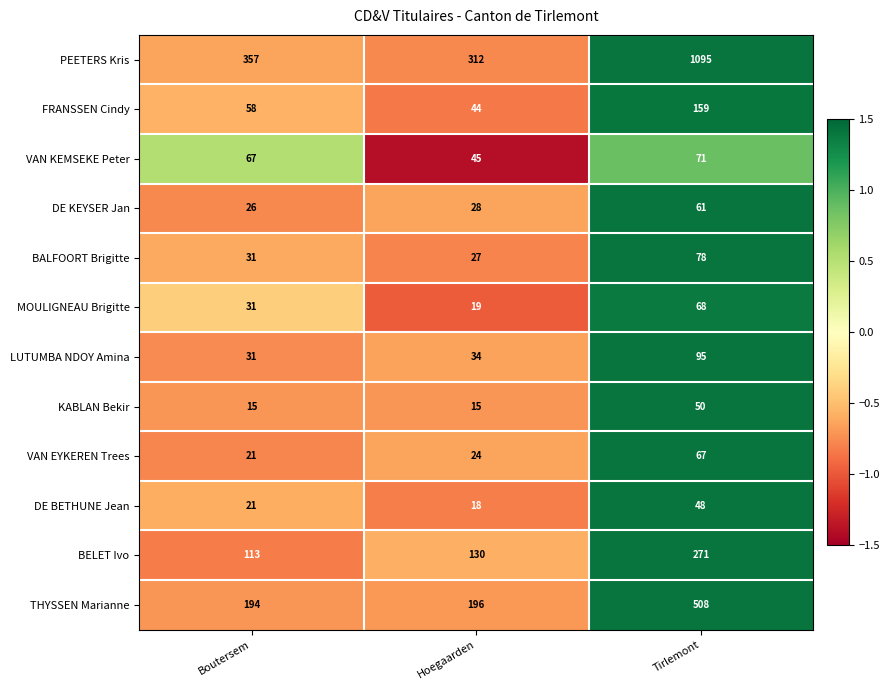

The value of BALFOORT Brigitte at Boutersem is 19. True or false?

False